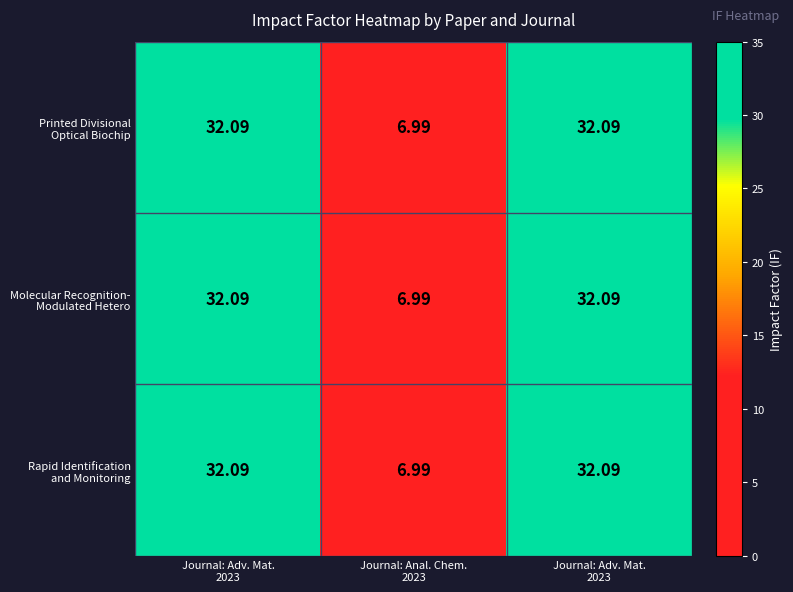

How many categories are shown in the chart?

3